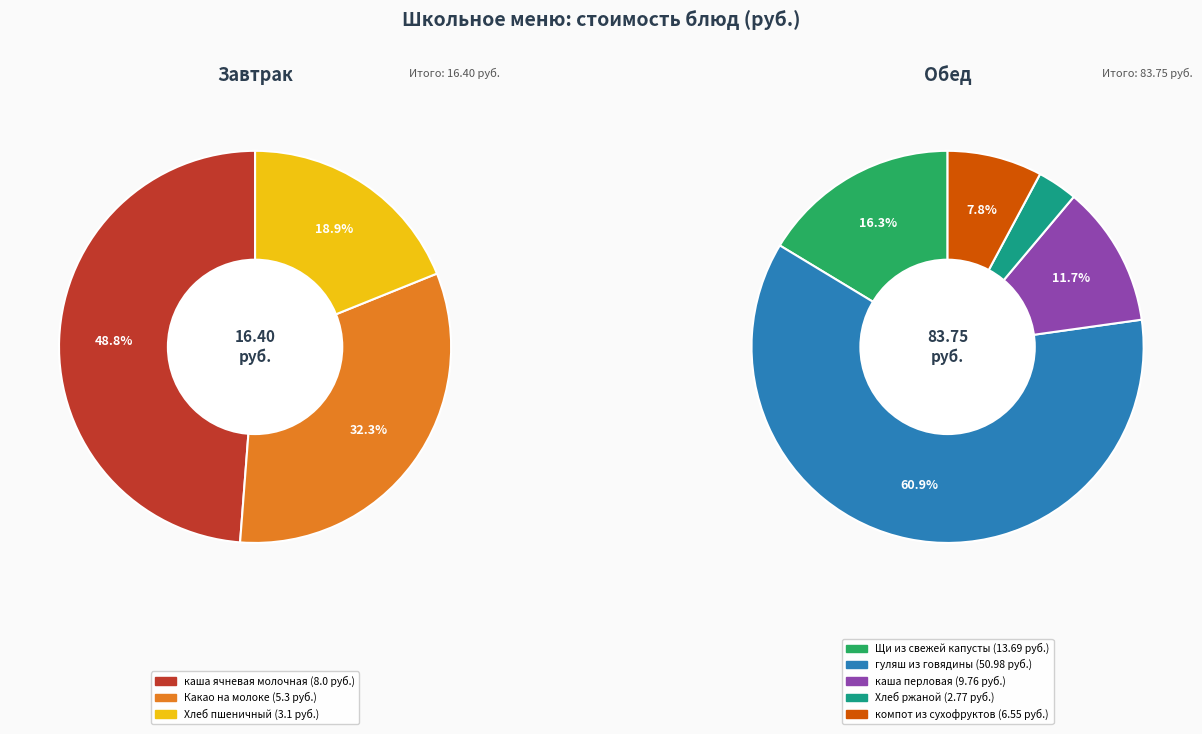

Rank the categories by value from lowest to highest.

Хлеб ржаной, Хлеб пшеничный, Какао на молоке, компот из сухофруктов, каша ячневая молочная, каша перловая, Щи из свежей капусты, гуляш из говядины